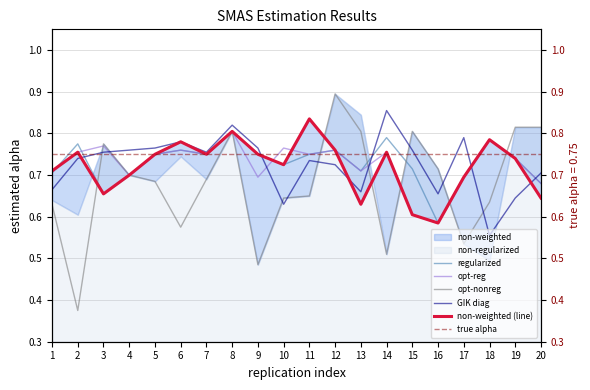

Is the value of non-weighted at 9 greater than the value of regularized at 3?

Yes